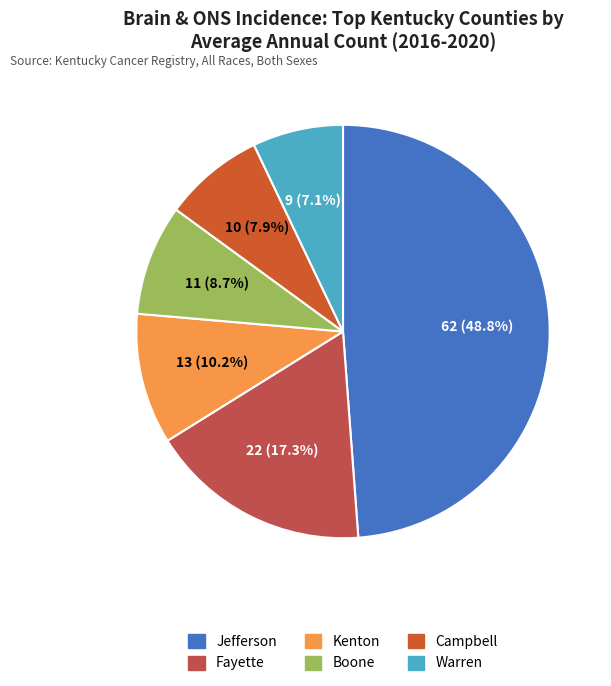

Rank the categories by value from highest to lowest.

Jefferson County, Fayette County, Kenton County, Boone County, Campbell County, Warren County